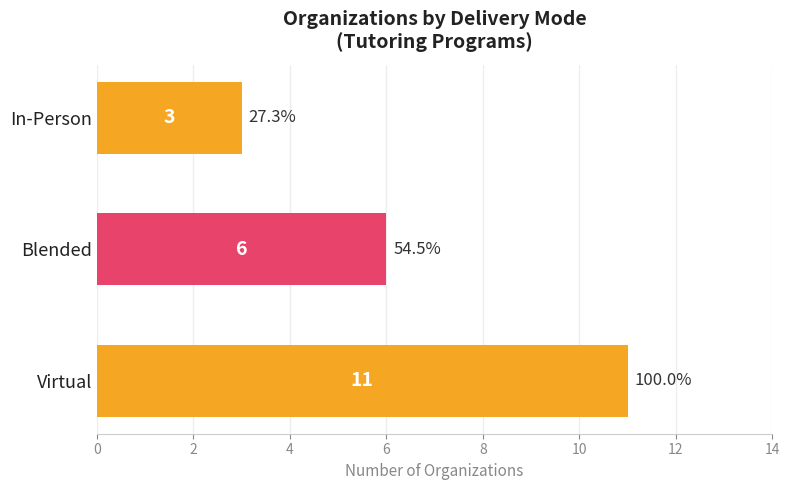

Reading bottom to top, what are all the values shown in this chart?

Virtual=11	Blended=6	In-Person=3